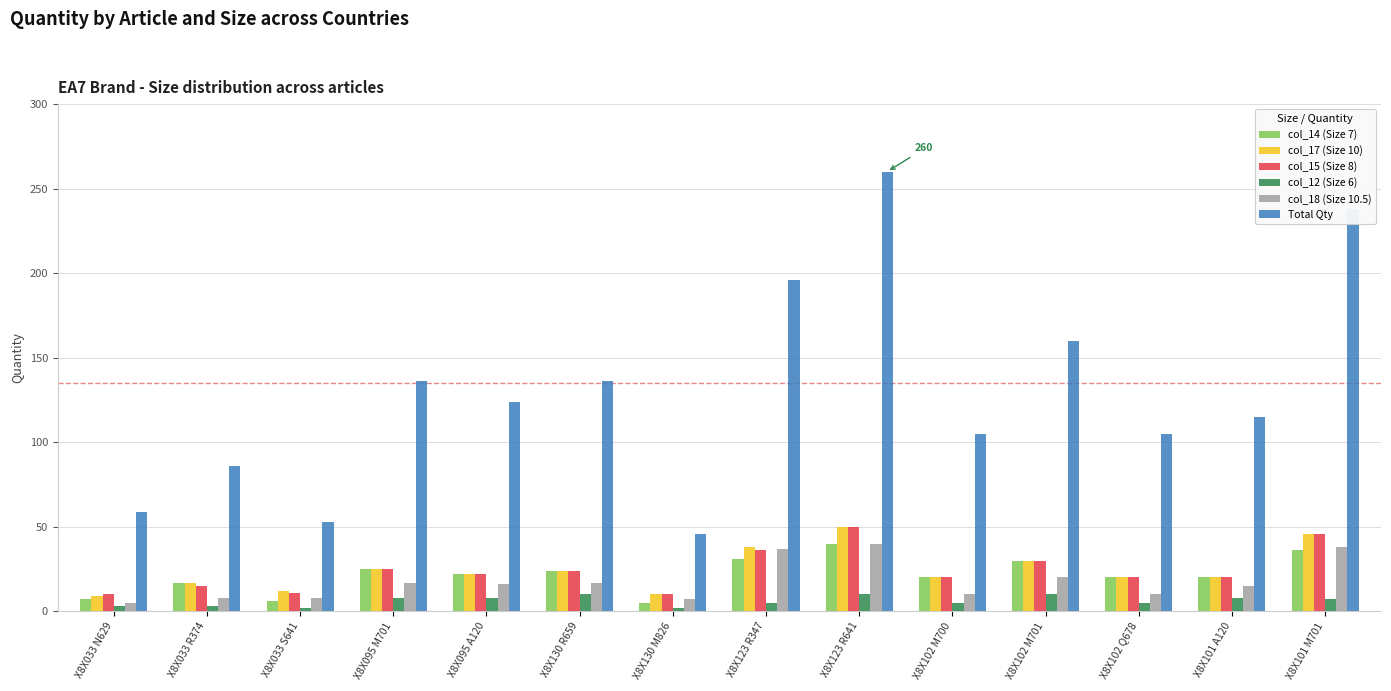

Which series has the largest range (max minus min)?

Total Qty